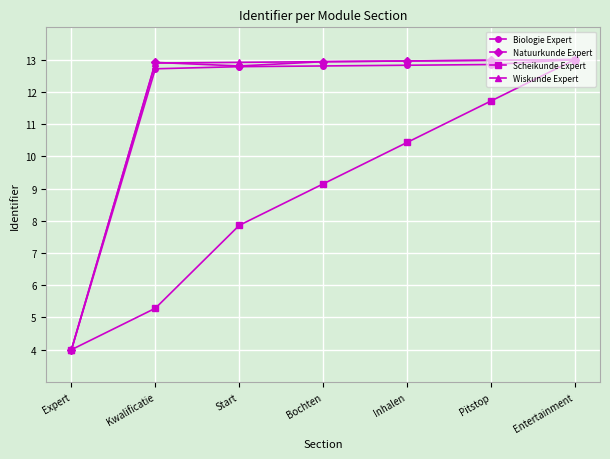

At which label is Biologie Expert closest to 8?

Expert